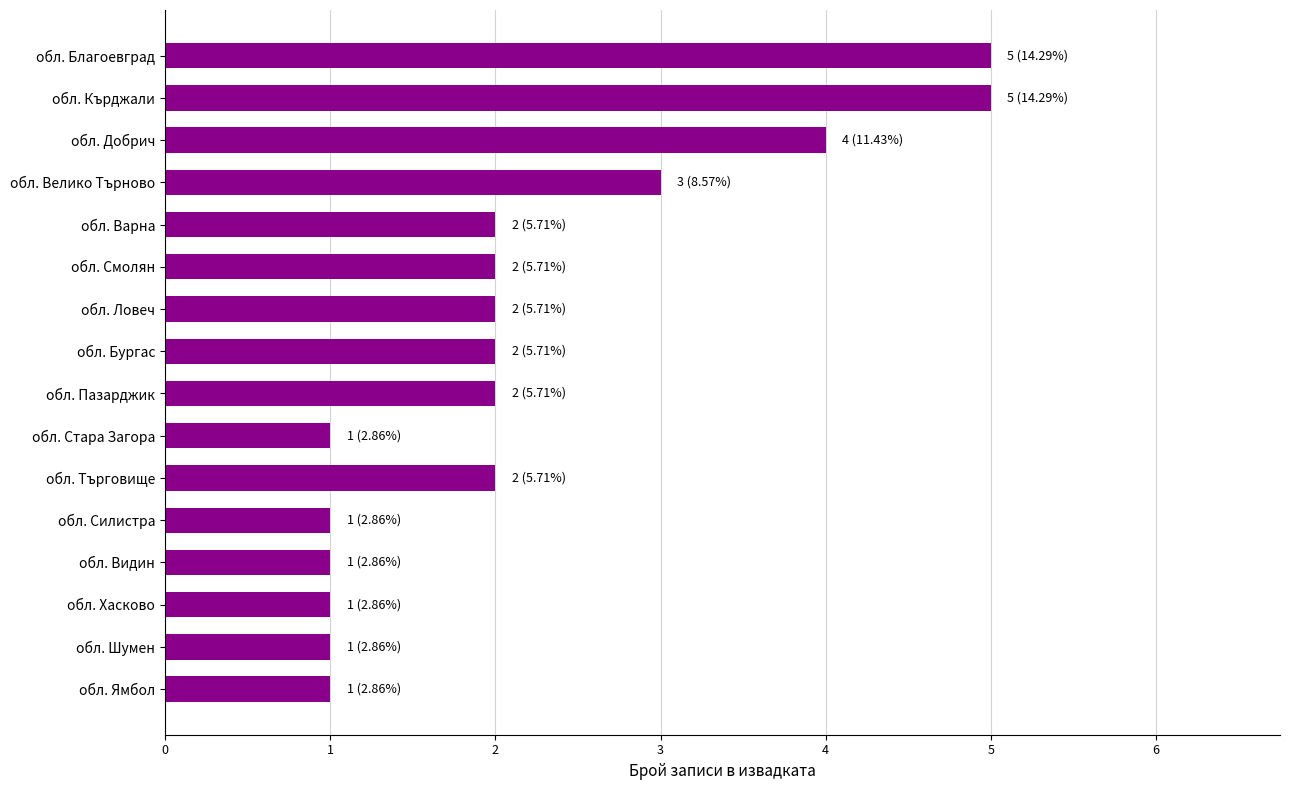

What is the ratio of the value at обл. Ловеч to the value at обл. Стара Загора?

2.0